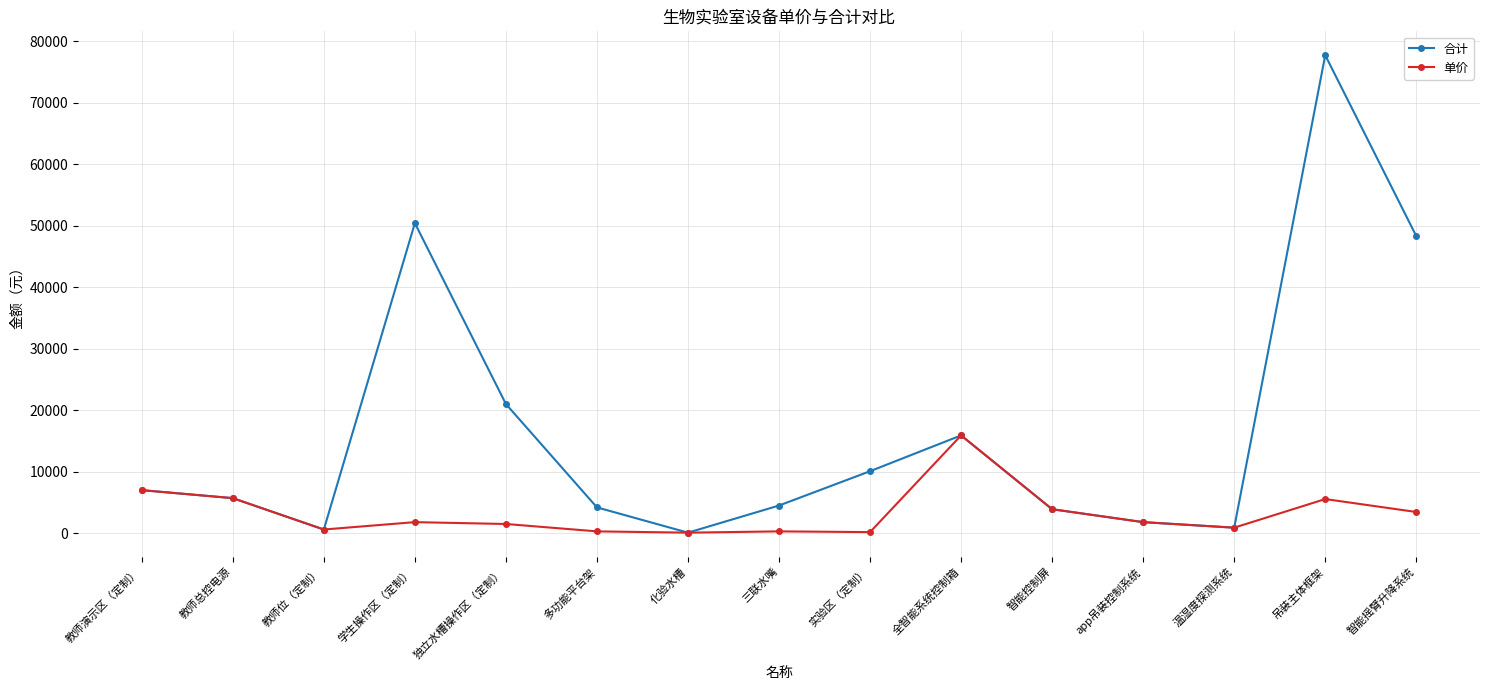

True or false: 单价 has a value of 1636 at 教师总控电源.

False